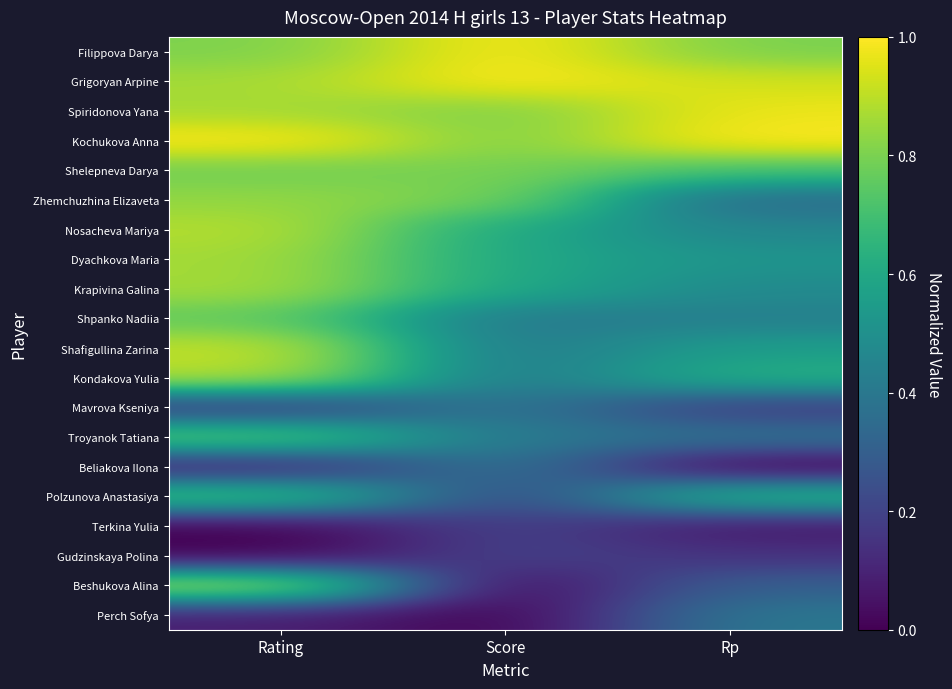

Count the number of categories in the chart.

3